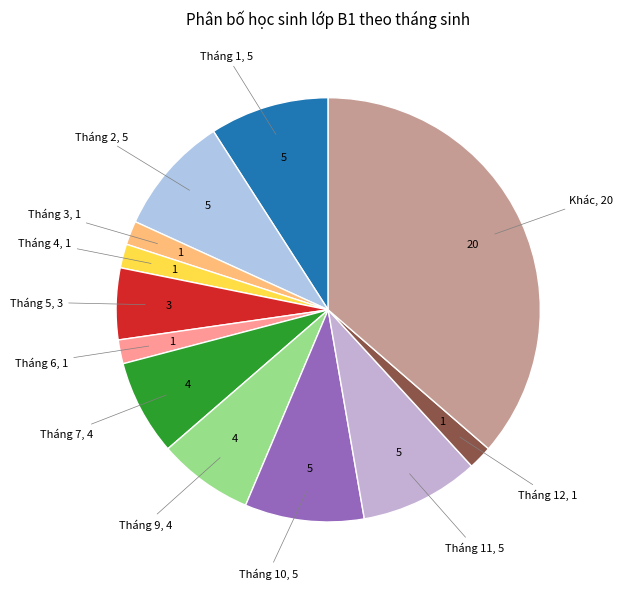

How many segments does this pie chart have?

12